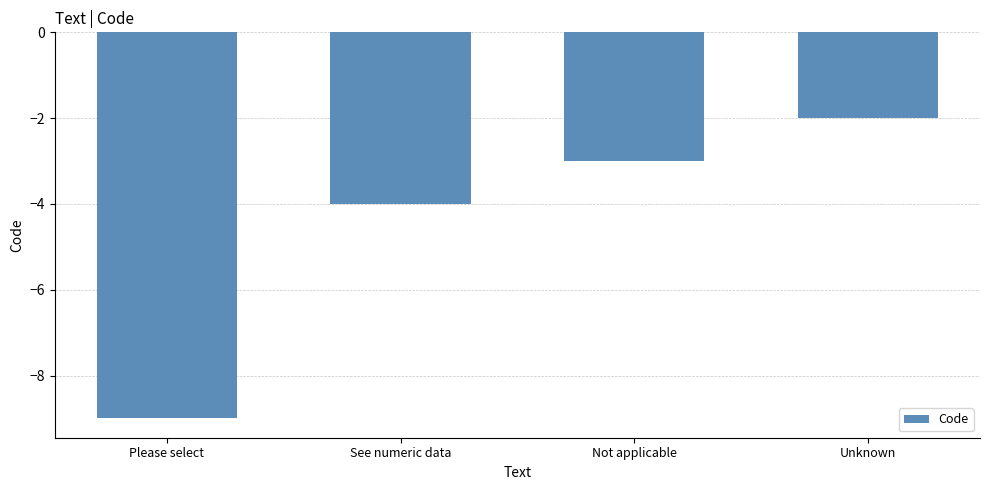

Where is the data nearest to the value -5?

See numeric data